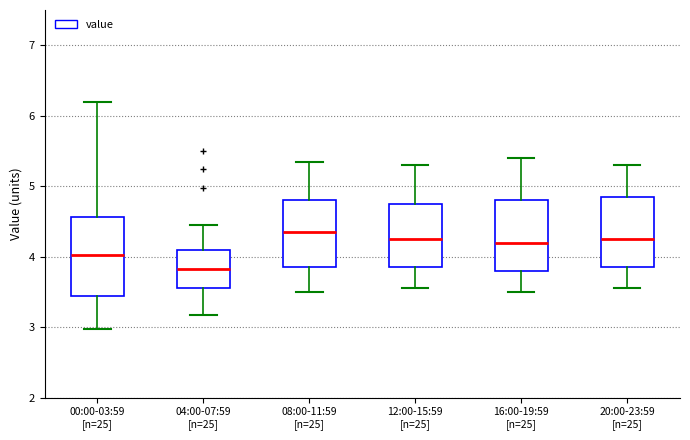

Reading left to right, transcribe this box plot: for each box, give where its median line is, the range the box spans, and where its two whiskers end, as read against the y-axis. The values are not printed on the chart, so give them approximately, as read against the axis.

00:00-03:59 [n=25]: median 4.0, box 3.5 to 4.6, whiskers 3.0 to 6.2
04:00-07:59 [n=25]: median 3.8, box 3.6 to 4.1, whiskers 3.2 to 4.5
08:00-11:59 [n=25]: median 4.4, box 3.9 to 4.8, whiskers 3.5 to 5.4
12:00-15:59 [n=25]: median 4.3, box 3.9 to 4.8, whiskers 3.6 to 5.3
16:00-19:59 [n=25]: median 4.2, box 3.8 to 4.8, whiskers 3.5 to 5.4
20:00-23:59 [n=25]: median 4.3, box 3.9 to 4.9, whiskers 3.6 to 5.3